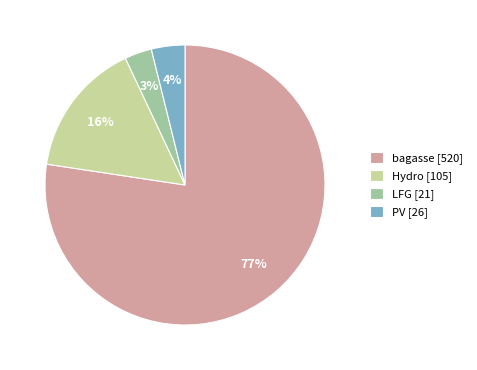

To the nearest percent, what is the combined percentage of Hydro [105] and bagasse [520]?

93%